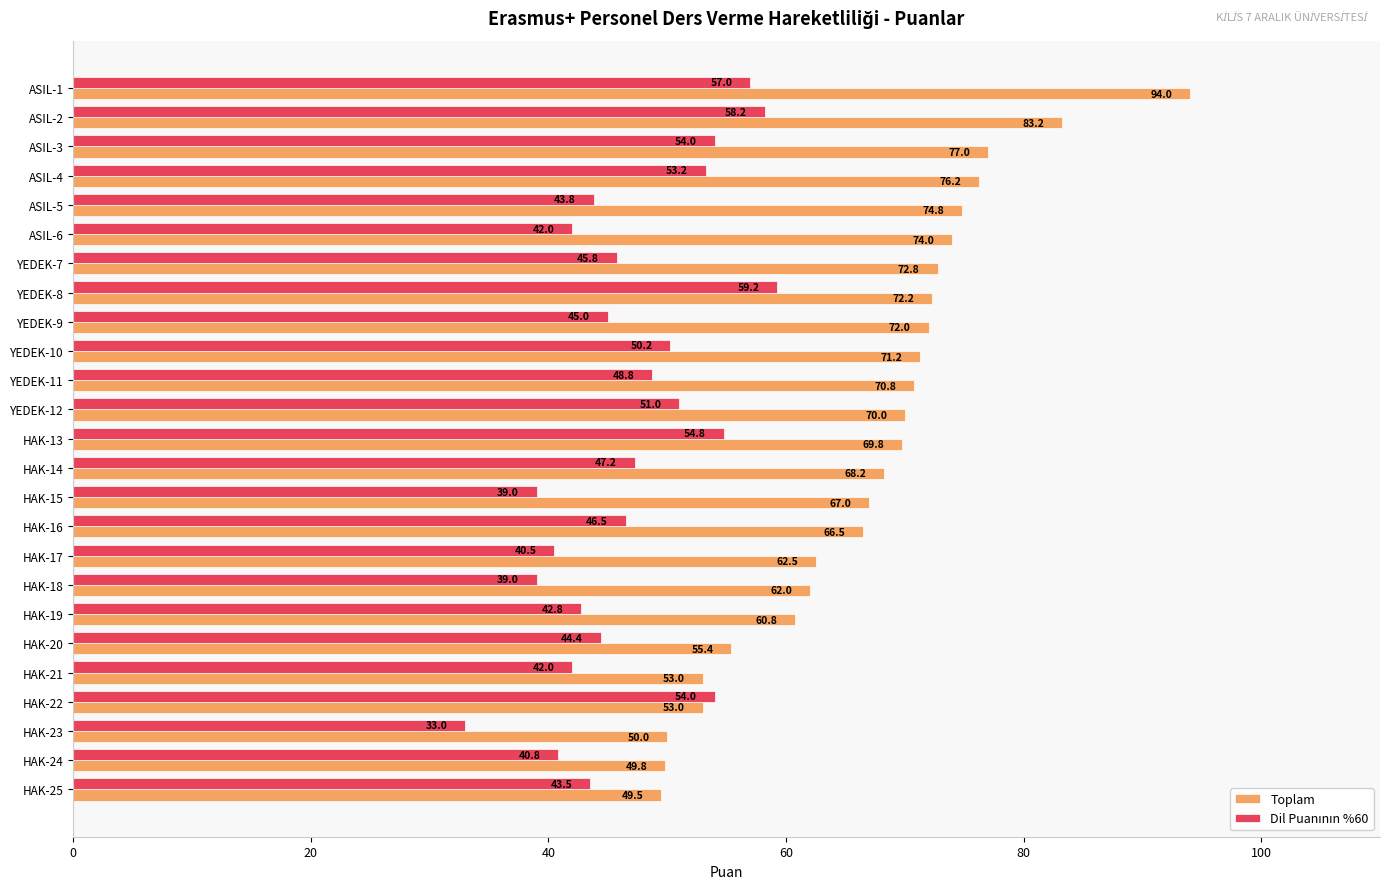

What is the minimum value shown in the chart?

33.0